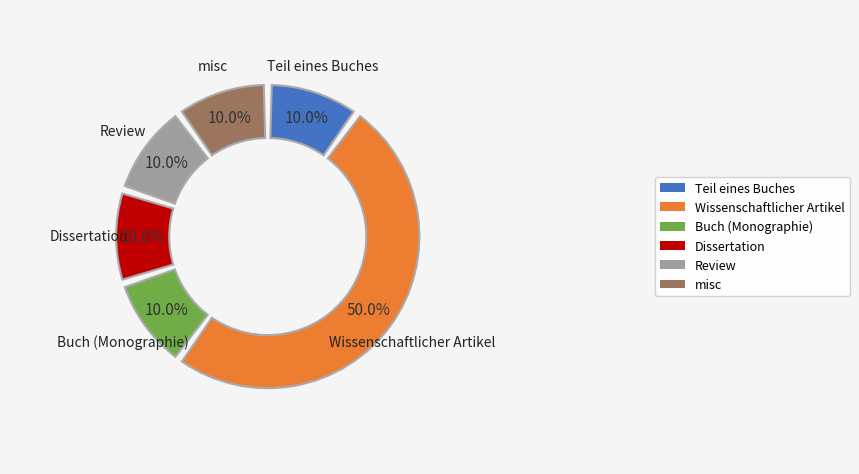

To the nearest percent, what is the difference between the largest and smallest slice percentages?

40%